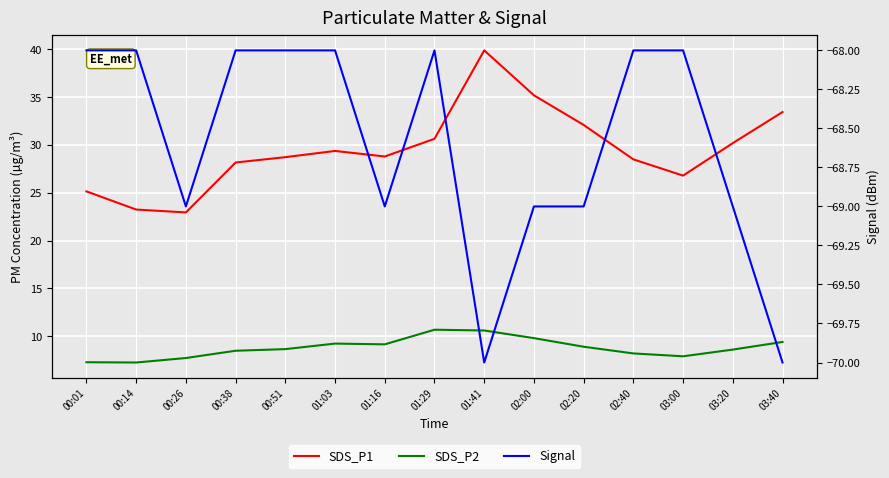

How many lines are shown in the chart?

3